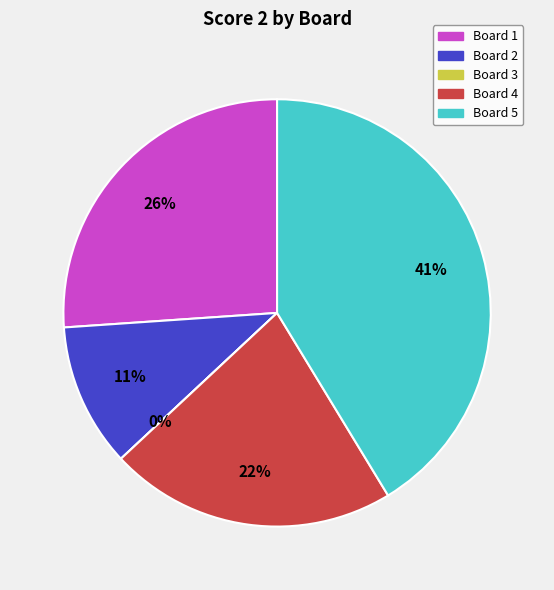

What percentage do Board 5 and Board 4 together represent?

63.0%